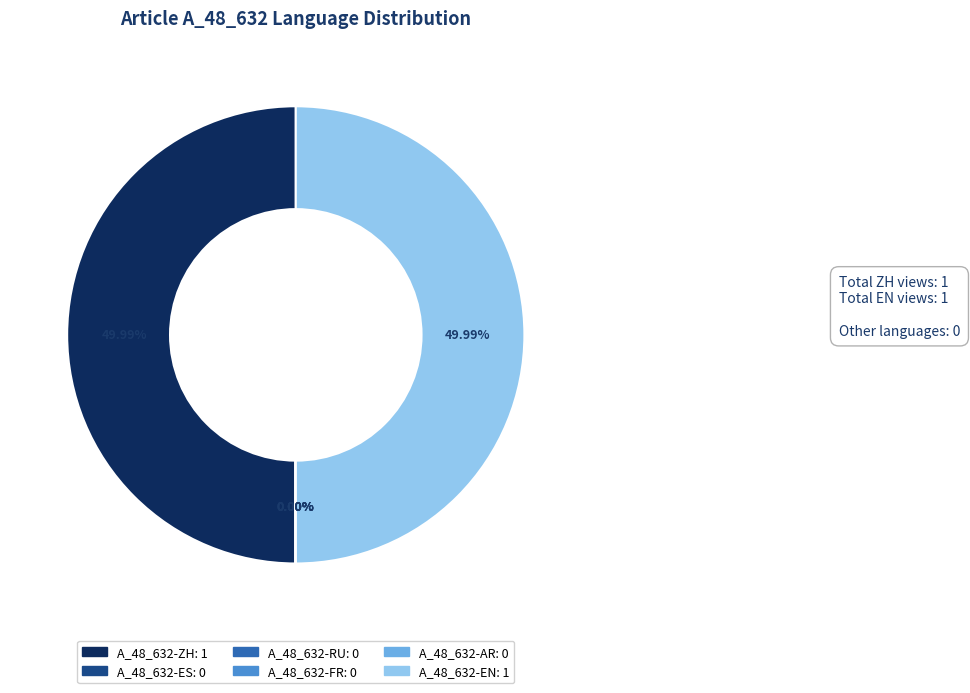

Approximately how many times larger is the value at A_48_632-EN compared to A_48_632-ZH?

1.0